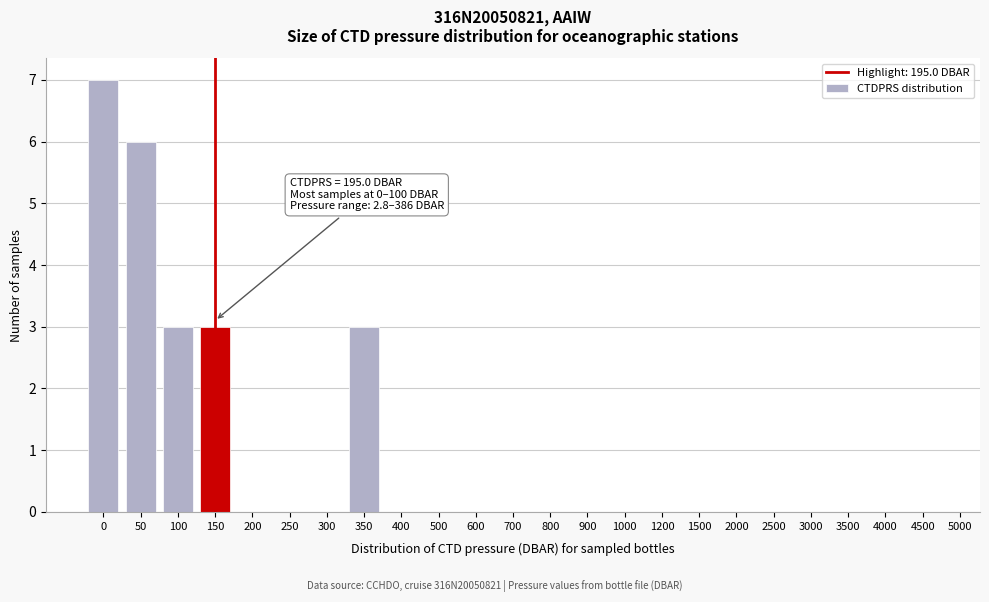

Reading left to right, extract all data points from this chart.

0=7	50=6	100=3	150=3	200=0	250=0	300=0	350=3	400=0	500=0	600=0	700=0	800=0	900=0	1000=0	1200=0	1500=0	2000=0	2500=0	3000=0	3500=0	4000=0	4500=0